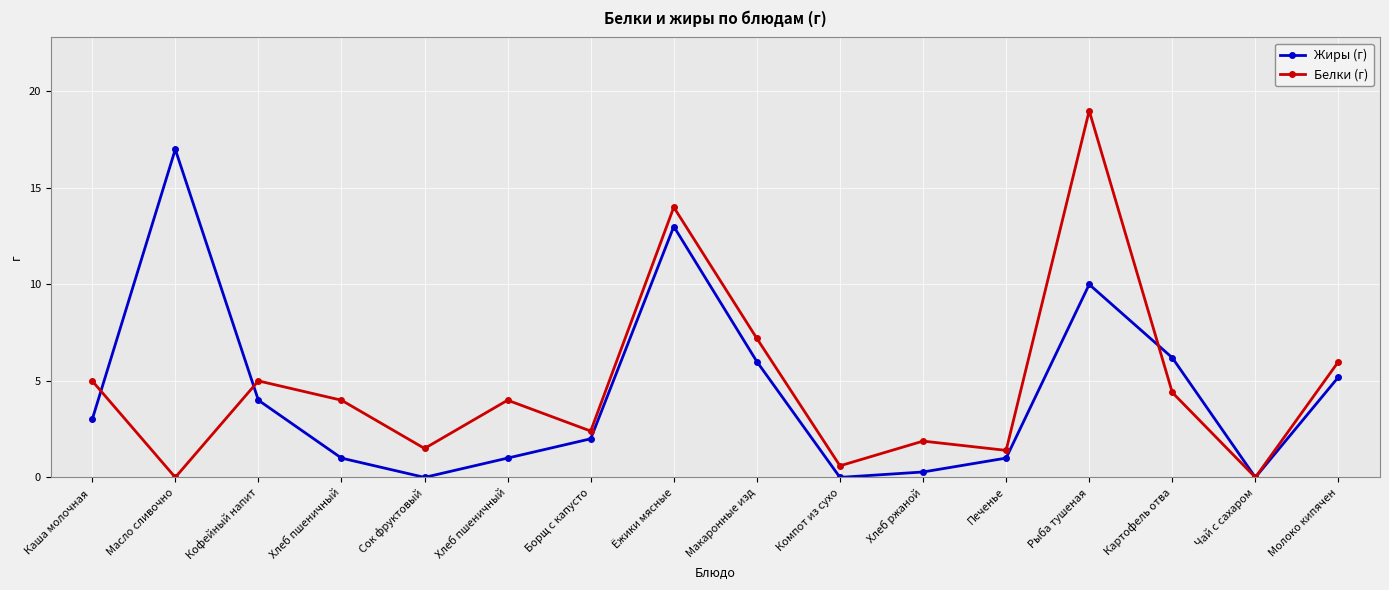

Where is the first local maximum for Жиры (г)?

Масло сливочно